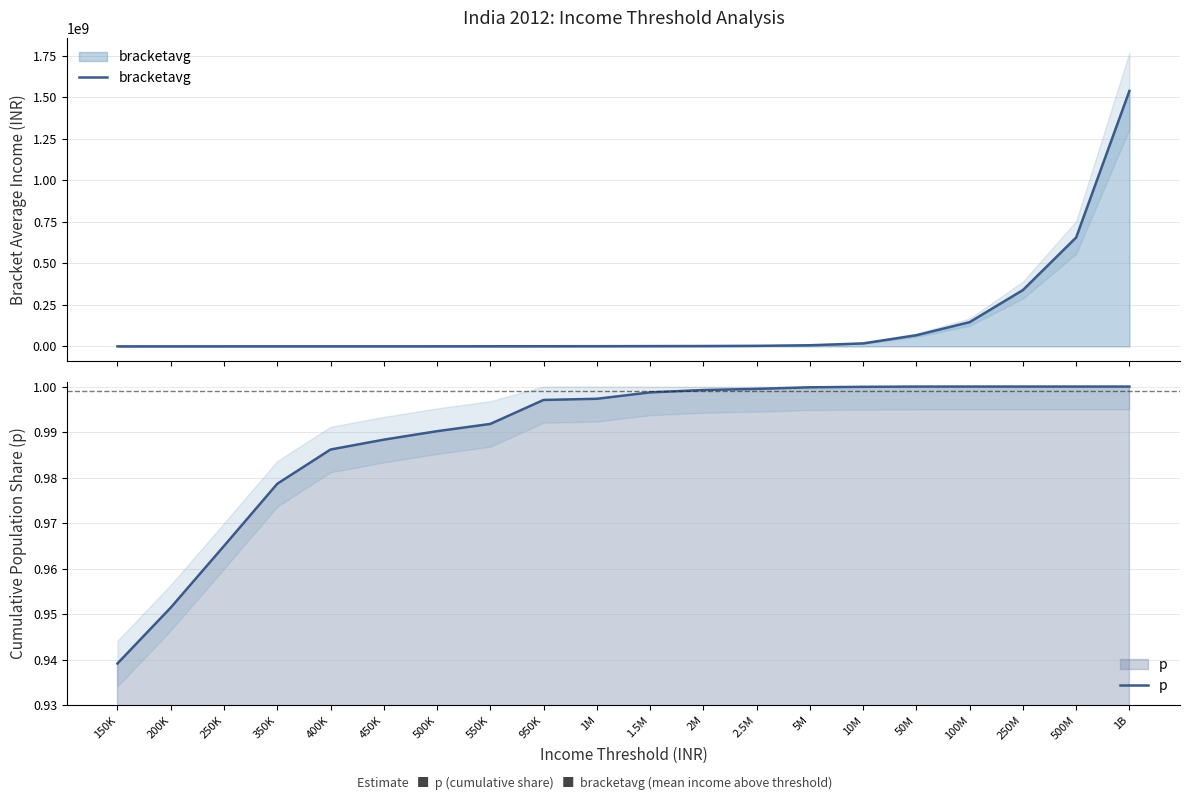

Does the chart have visible grid lines?

Yes